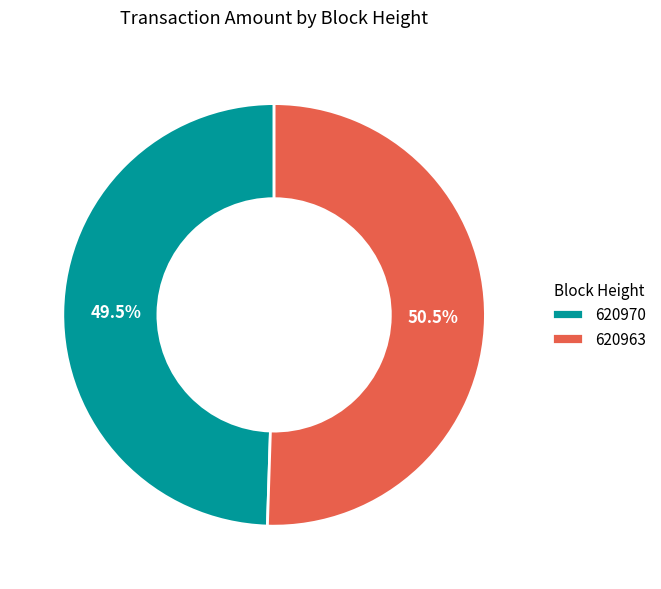

Which category has the biggest portion of the pie?

620963